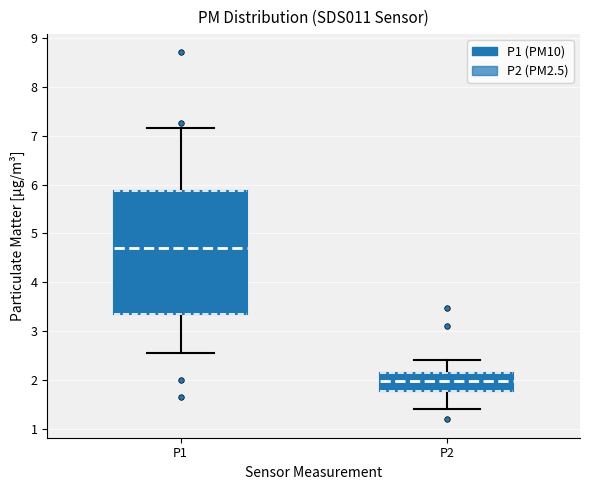

Reading left to right, read every box against the y-axis: the position of its median line, the range the box covers, and the ends of its whiskers. The values are not printed on the chart, so give them approximately, as read against the axis.

P1: median 4.7, box 3.4 to 5.9, whiskers 2.6 to 7.2
P2: median 2.0, box 1.8 to 2.2, whiskers 1.4 to 2.4